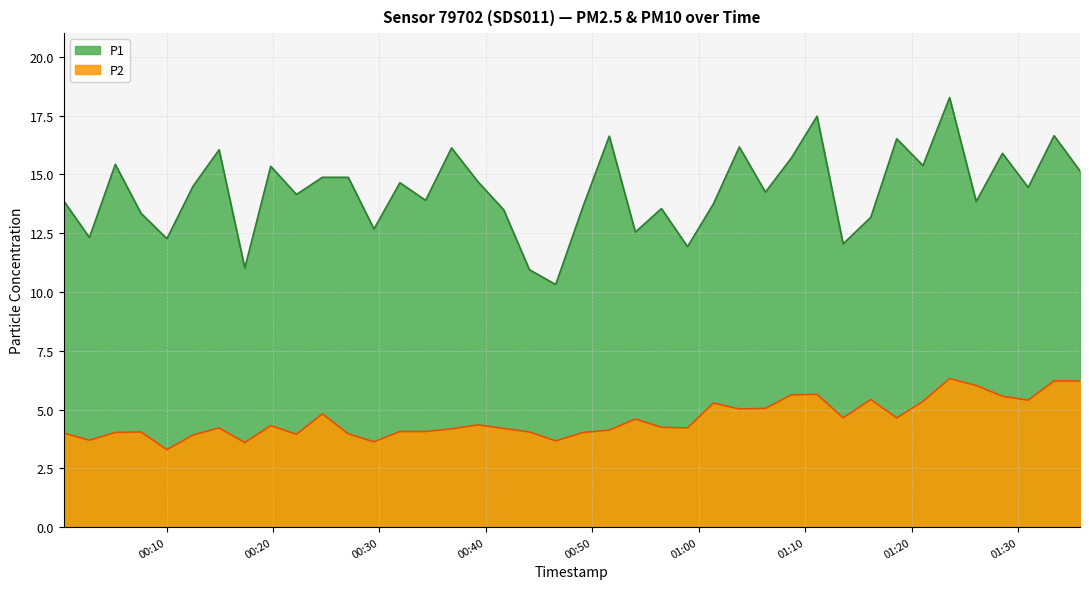

Which label corresponds to the largest value in the chart?

2023-09-30T01:23:33